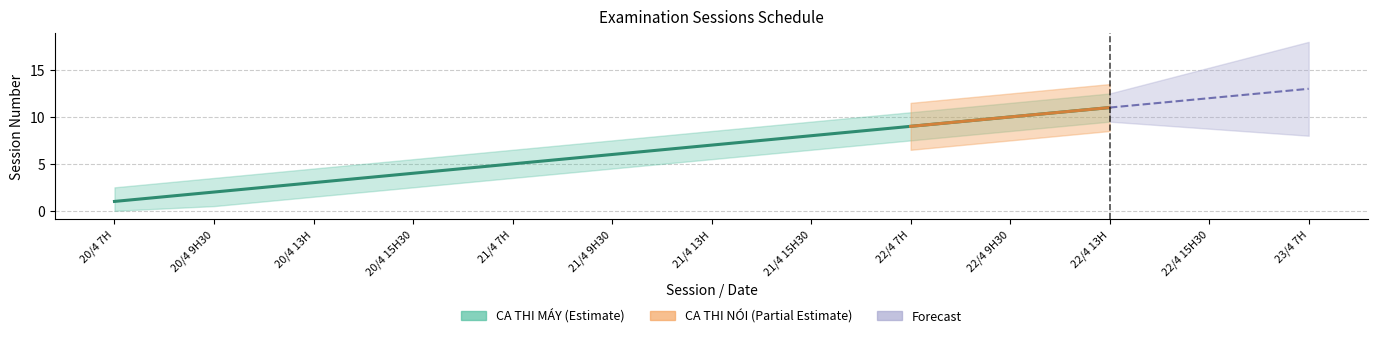

Rank the categories by CA THI MÁY value from lowest to highest.

1, 2, 3, 4, 5, 6, 7, 8, 9, 10, 11, 12, 13